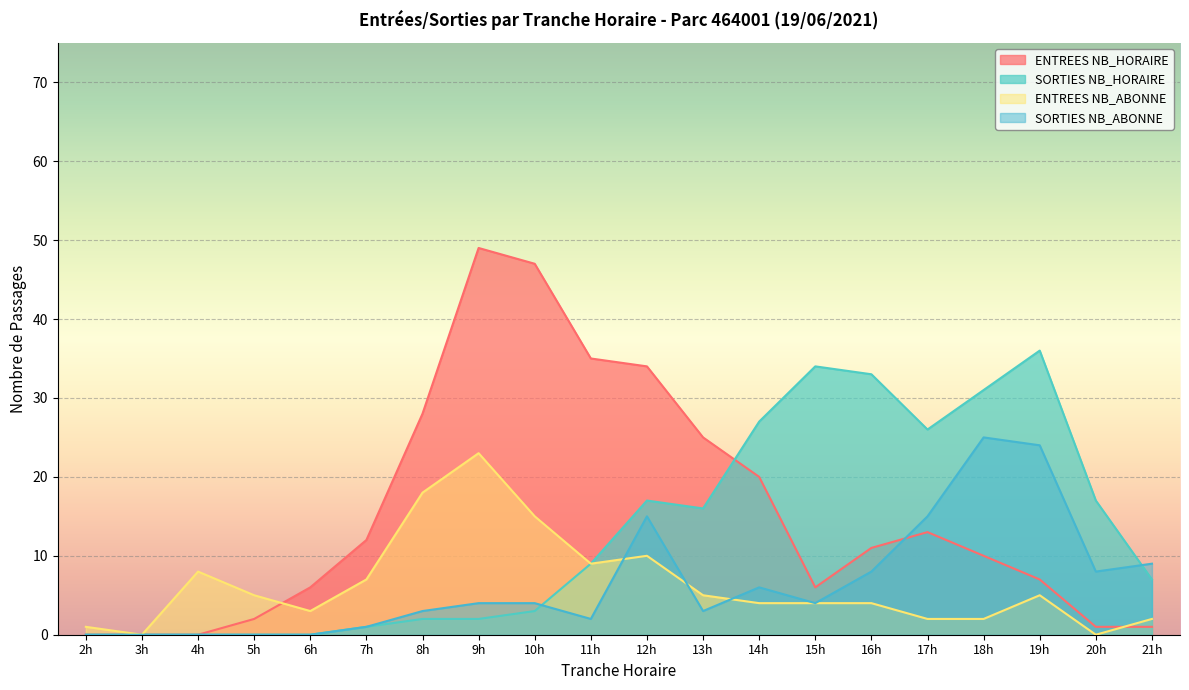

Read the ENTREES NB_HORAIRE value at 18h.

10